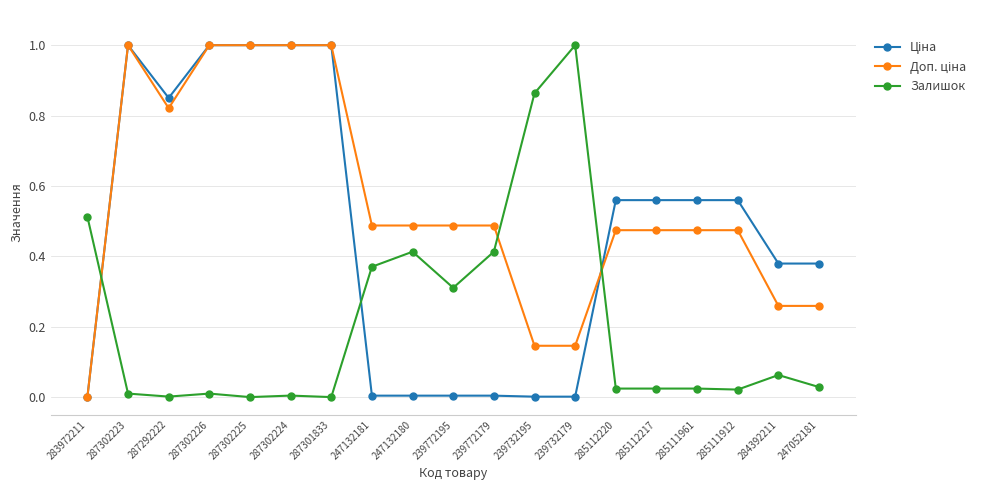

The Залишок series shows 0.2 at 239772195. True or false?

False